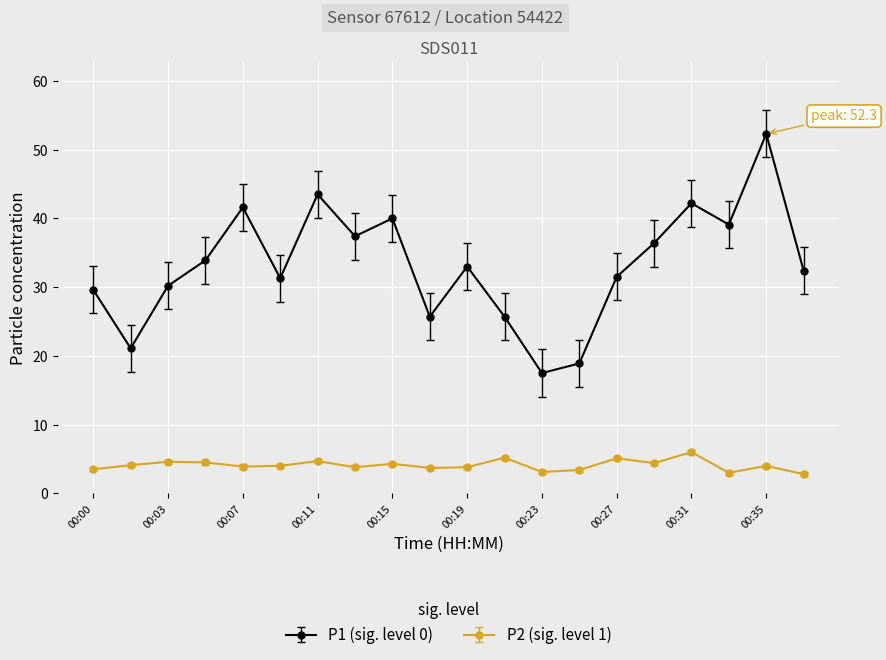

Rank the series by their average value, from lowest to highest.

P2 (sig. level 1), P1 (sig. level 0)